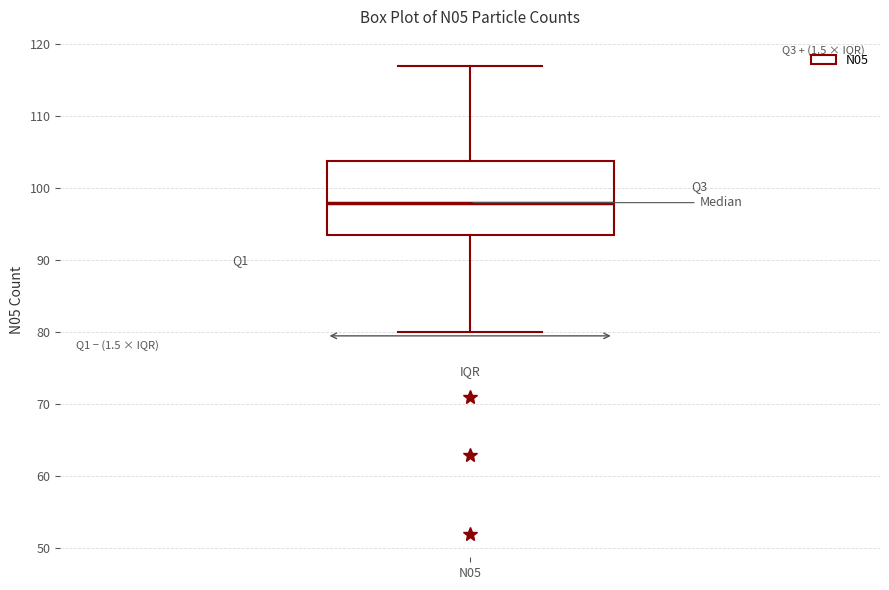

Where does the median line of the box for N05 sit on the y-axis? The values are not printed on the chart, so give them approximately, as read against the axis.

98